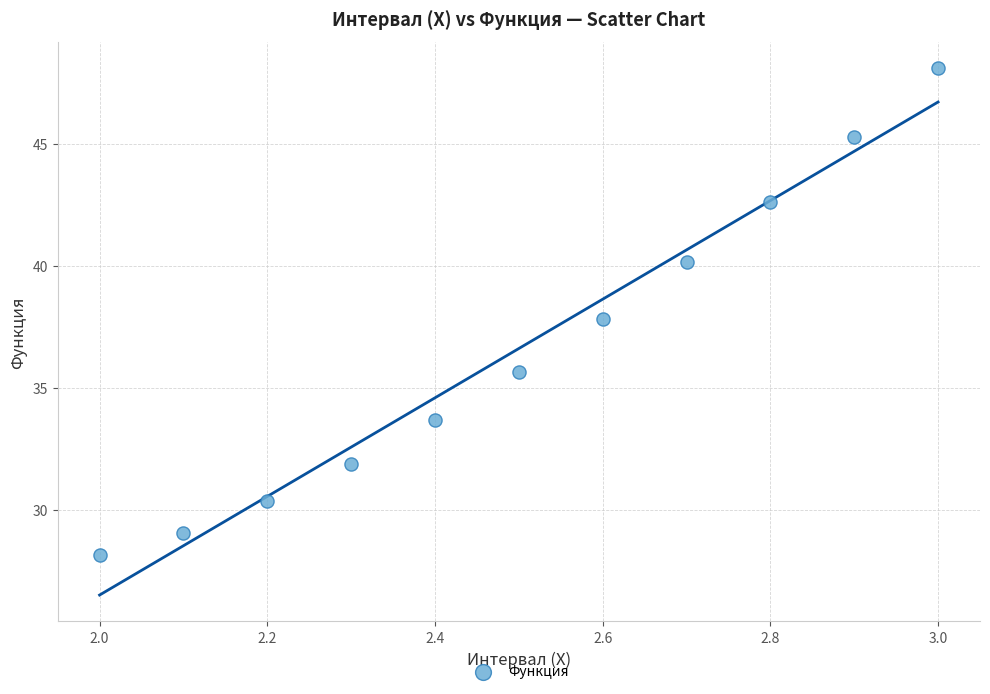

What is the range of X values (max minus min)?

1.0